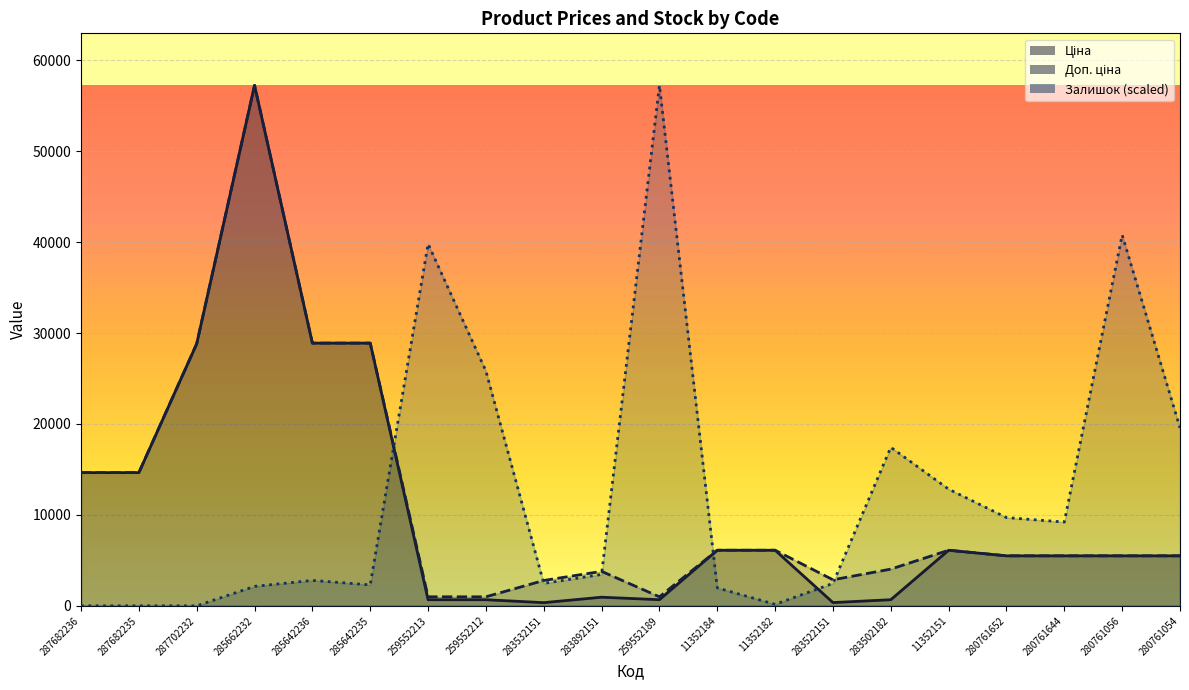

Which category has the highest value in the Залишок series?

259552189